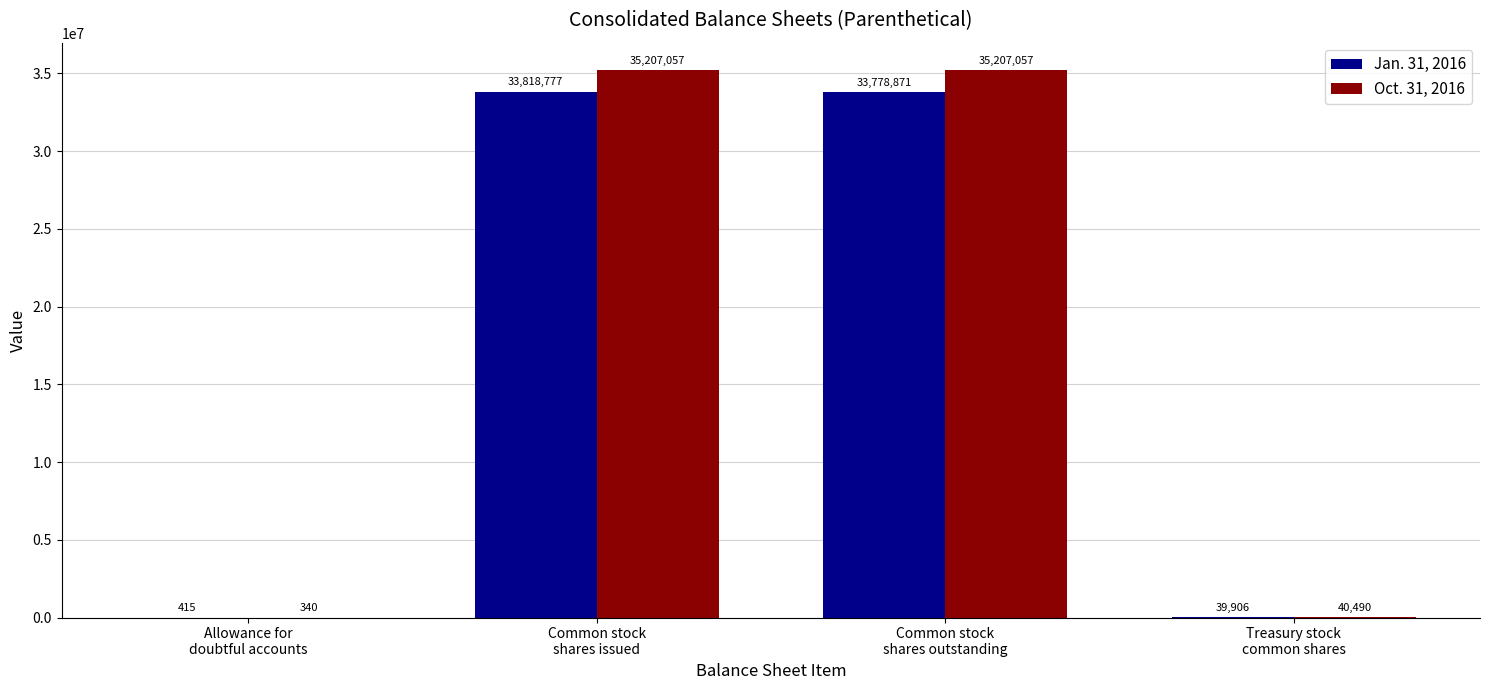

True or false: Jan. 31, 2016 has a value of 33778871 at Common stock
shares outstanding.

True